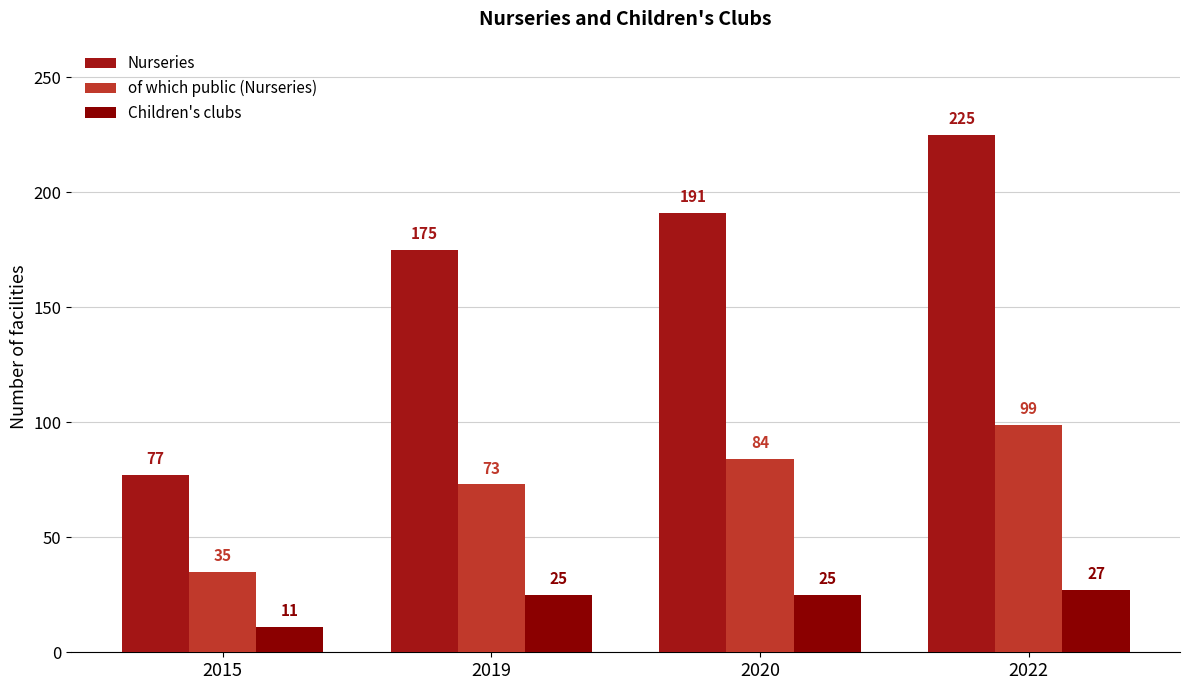

Which series has the widest spread of values?

Nurseries